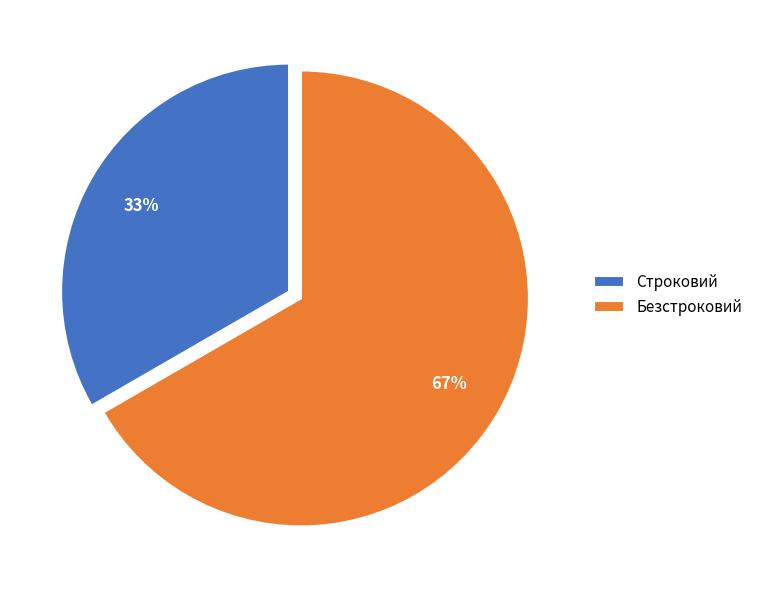

To the nearest percent, what percentage of the pie is Безстроковий?

67%